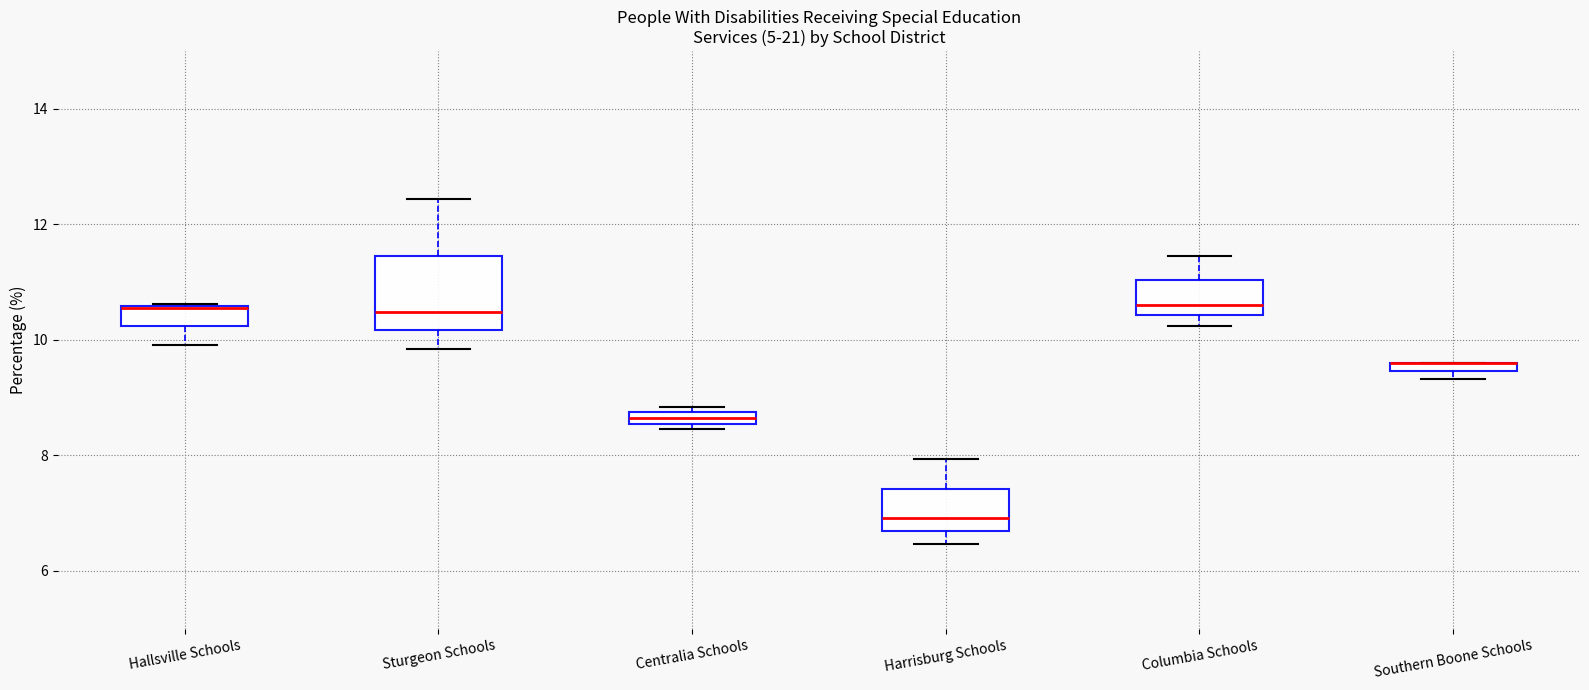

Where is the lower edge of the box for Columbia Schools on the y-axis? The values are not printed on the chart, so give them approximately, as read against the axis.

10.4